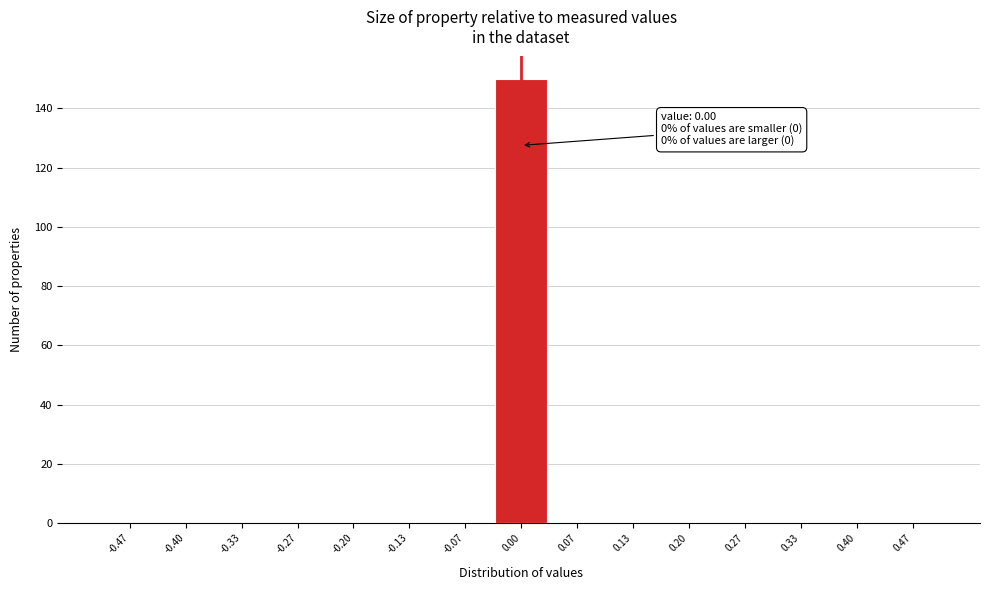

Which range on the x-axis has the tallest bar?

-0.03 to 0.03